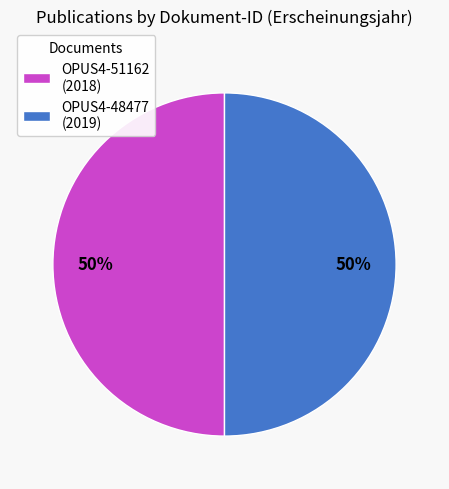

To the nearest percent, what portion does OPUS4-51162 represent?

50%